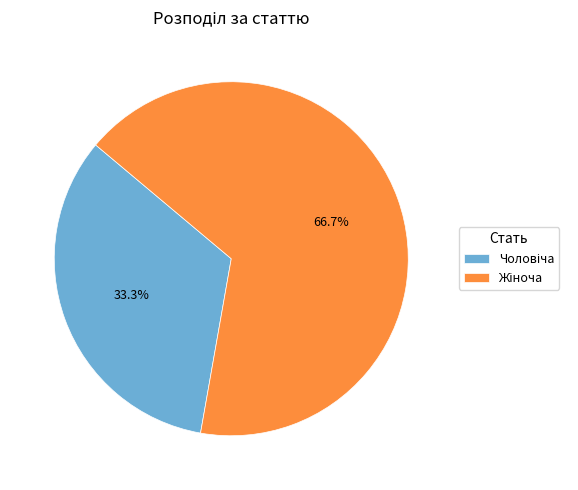

Is there any slice that represents more than half of the pie?

Yes